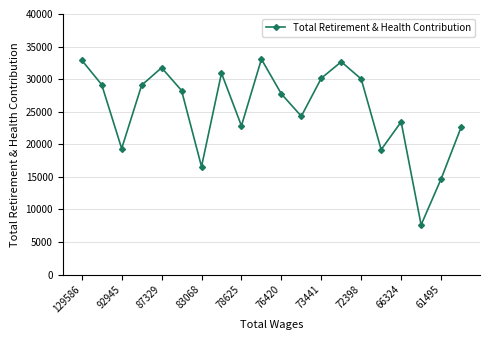

What is the value of the 6th point from the left?

28257